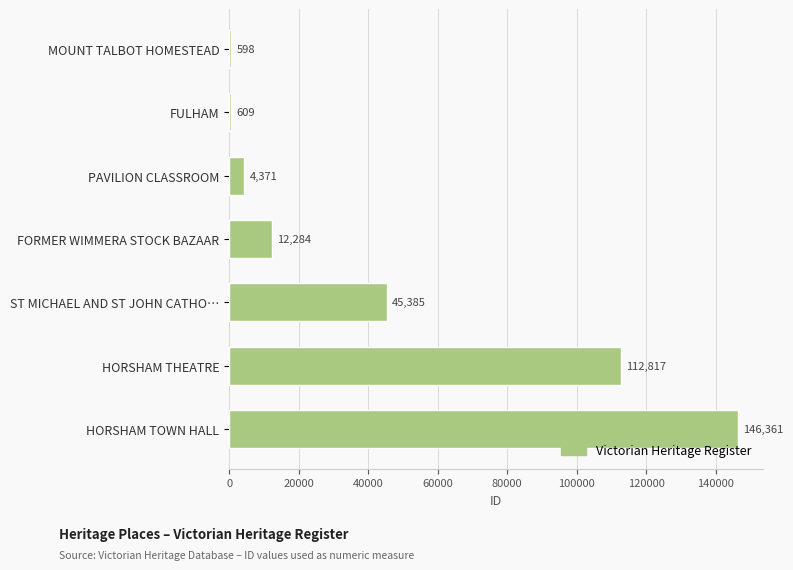

Are the bars horizontal?

Yes